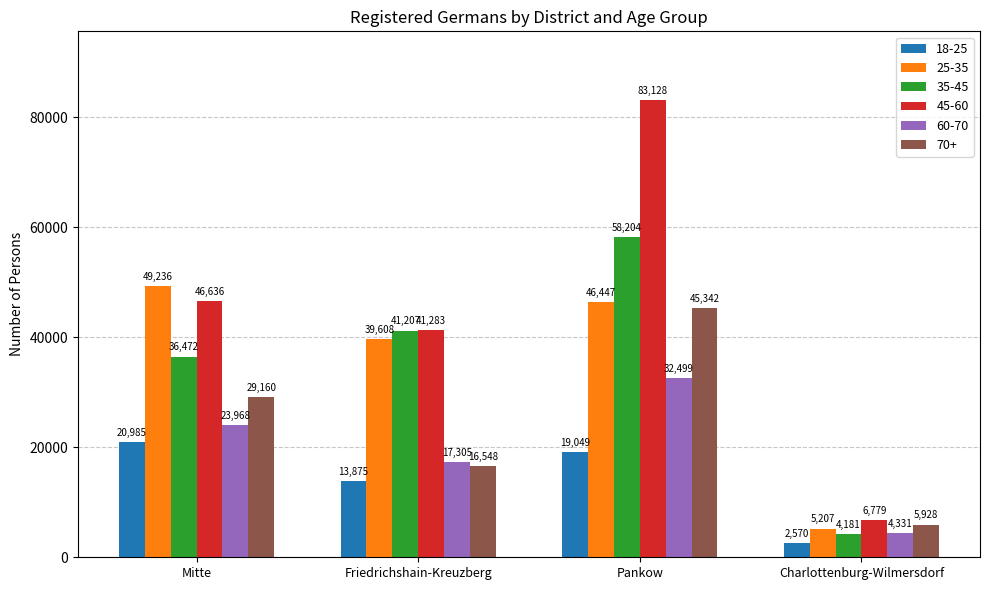

How many categories are shown in the chart?

4